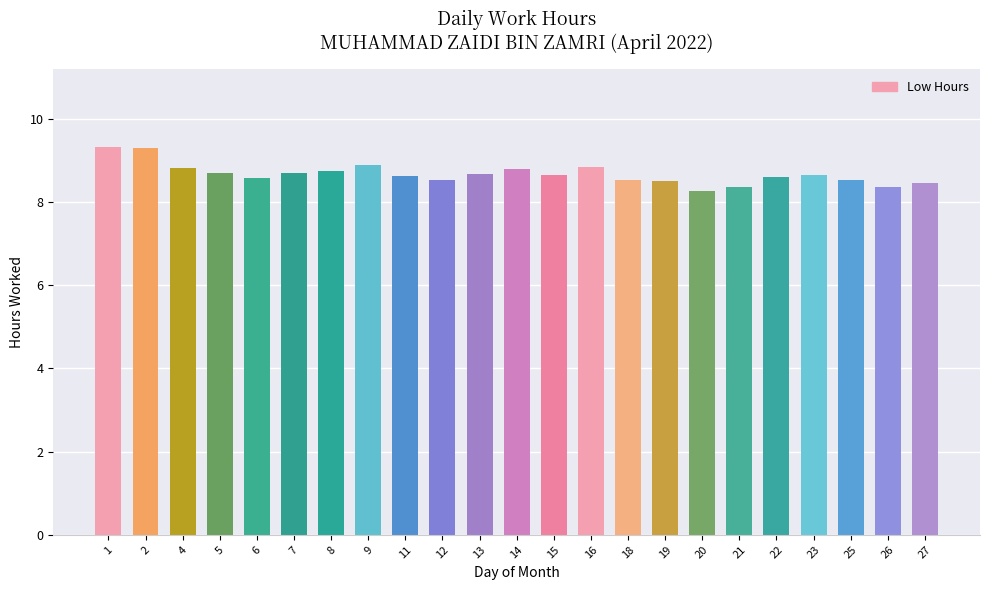

Is it true that the value at 7 is 8.7?

True